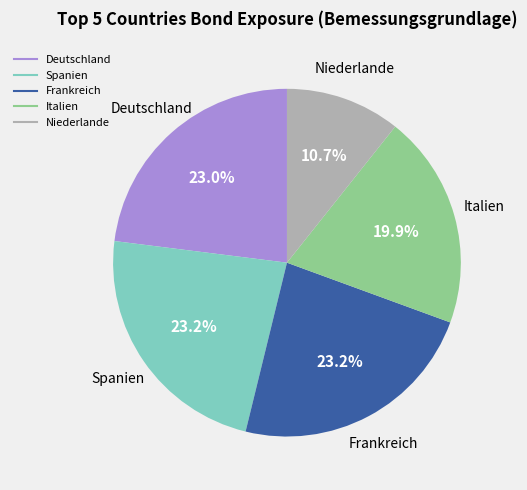

Does any single category account for the majority?

No